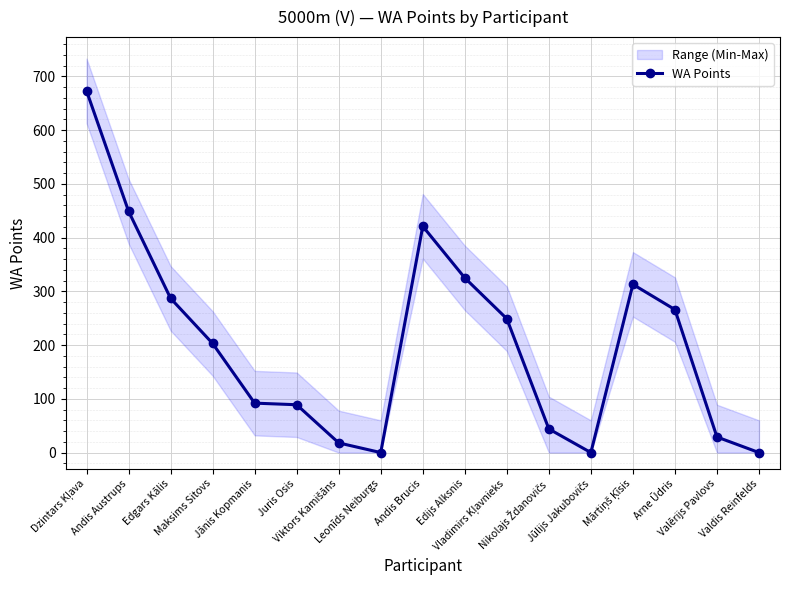

Which label corresponds to the largest value in the chart?

Dzintars Kļava